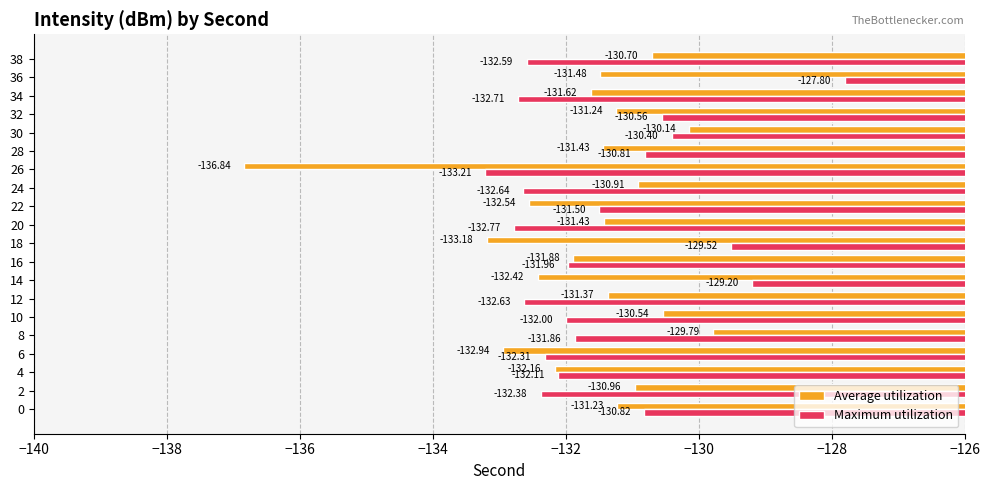

What is the sum of all Maximum utilization values?

-2629.8